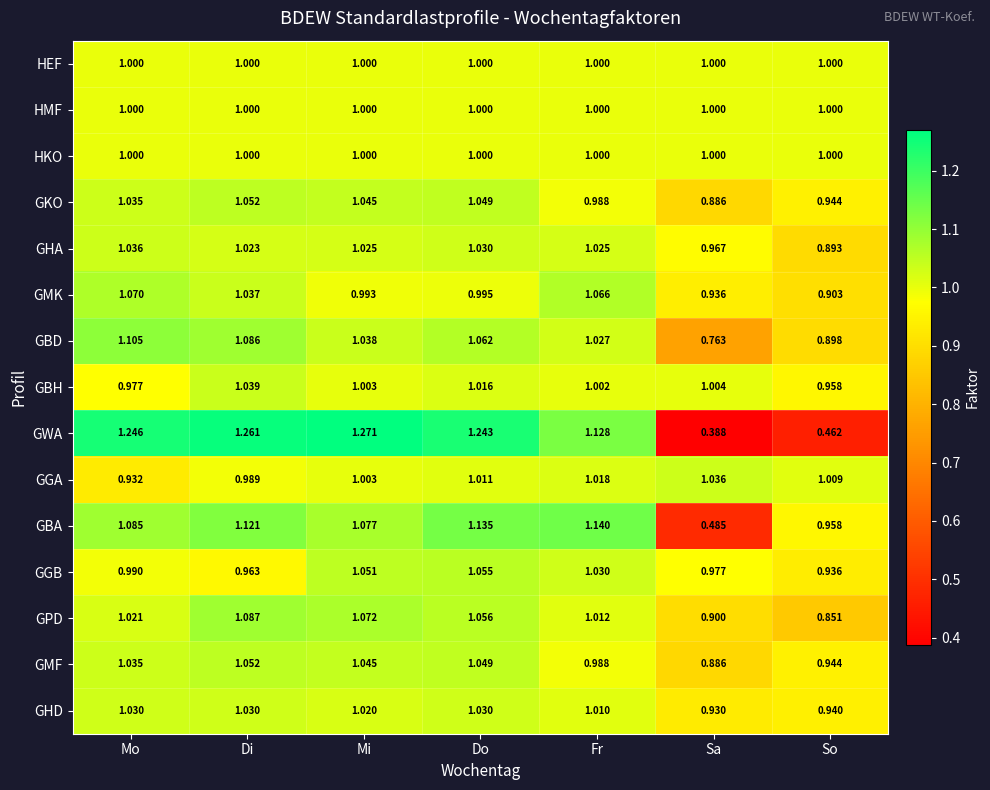

At how many categories does at least one series exceed 0?

7